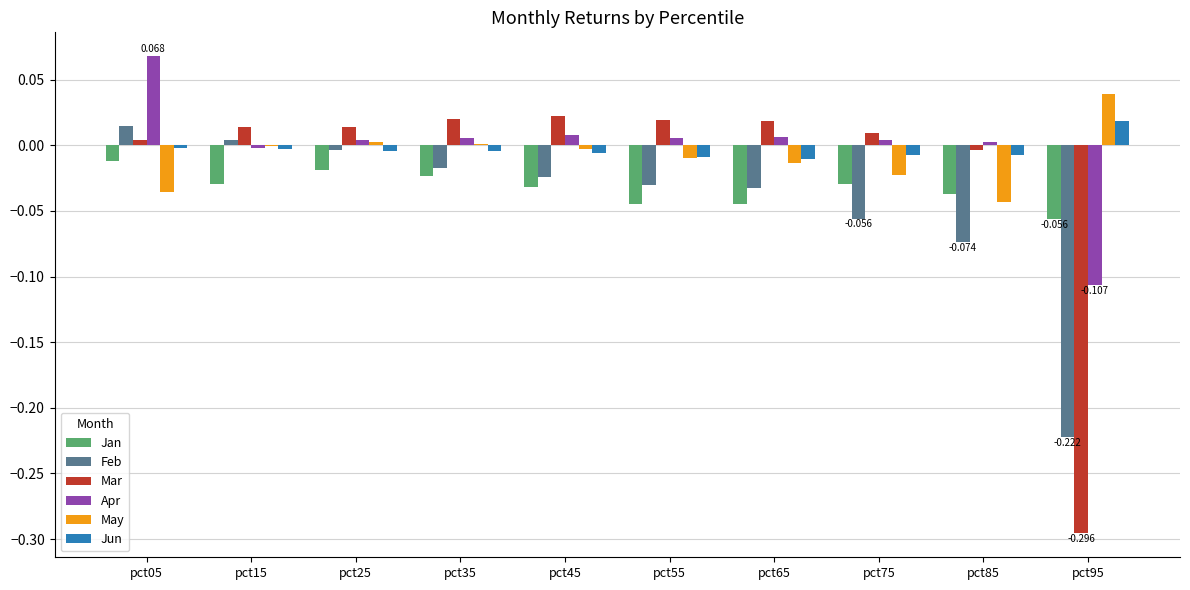

Which category has the highest value in the Apr series?

pct05